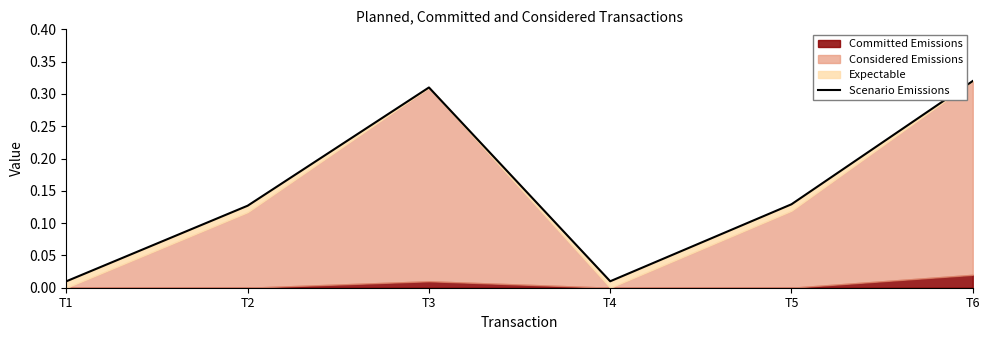

What is the value of the 5th point from the left?

0.1